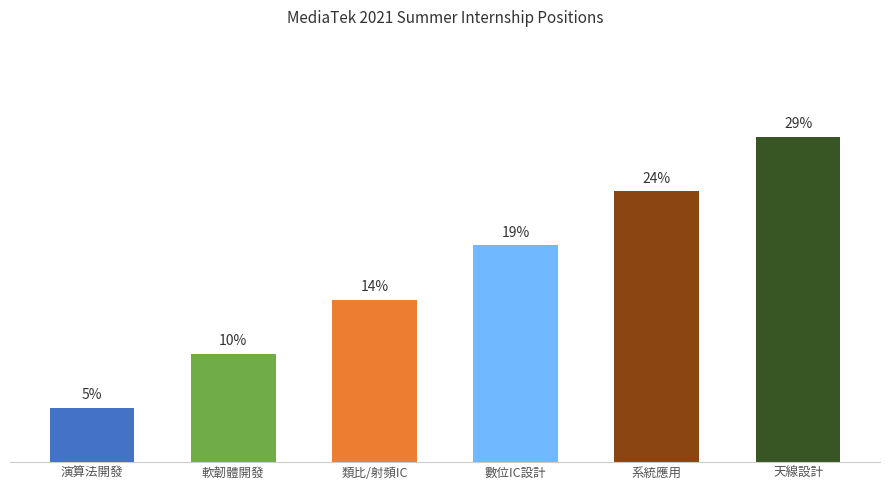

Does the chart contain any negative values?

No